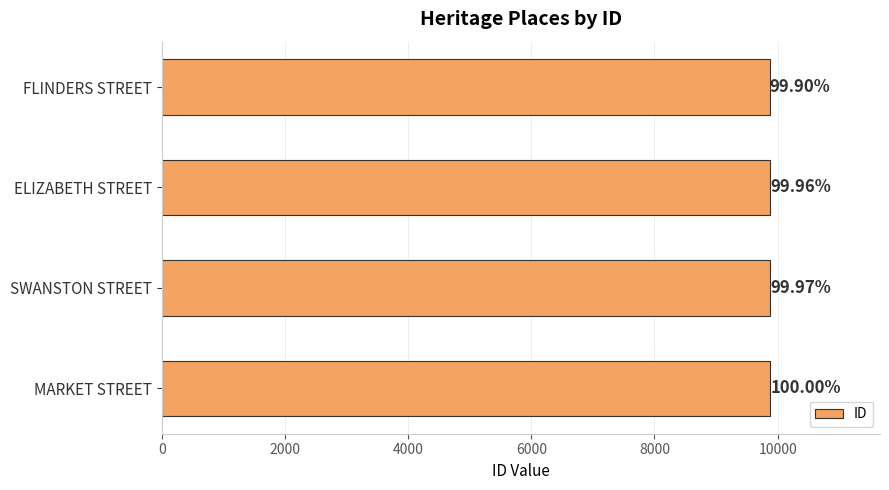

How many bars are there in total?

4